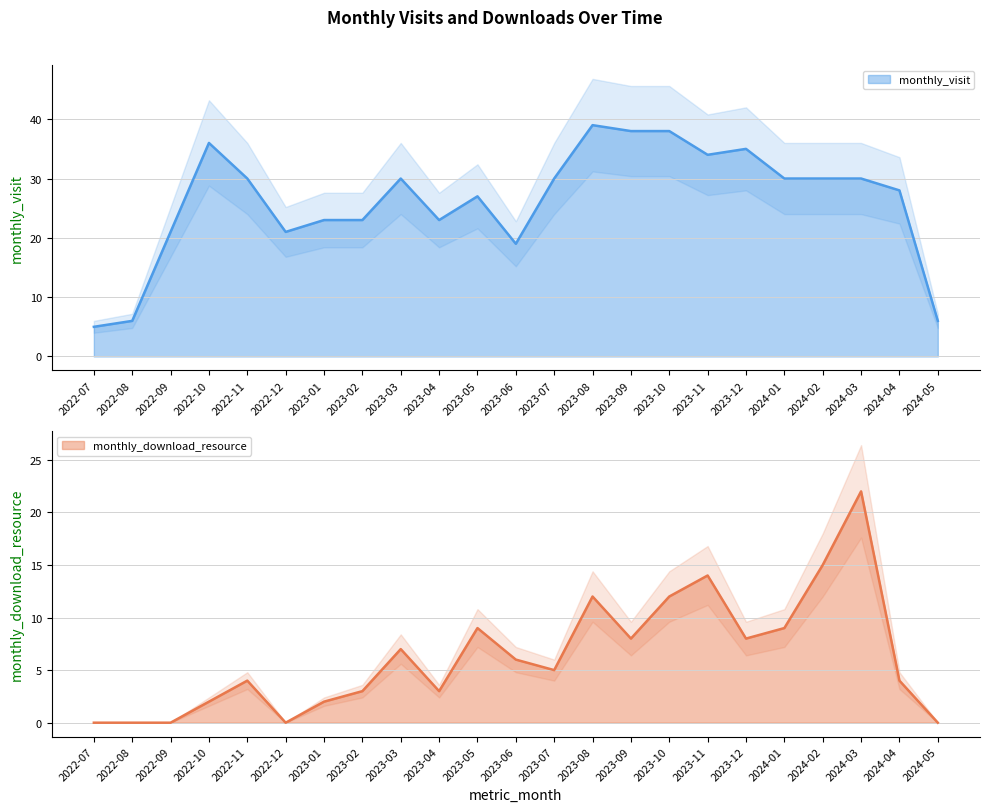

What are all the series names shown in the legend?

monthly_visit, monthly_download_resource